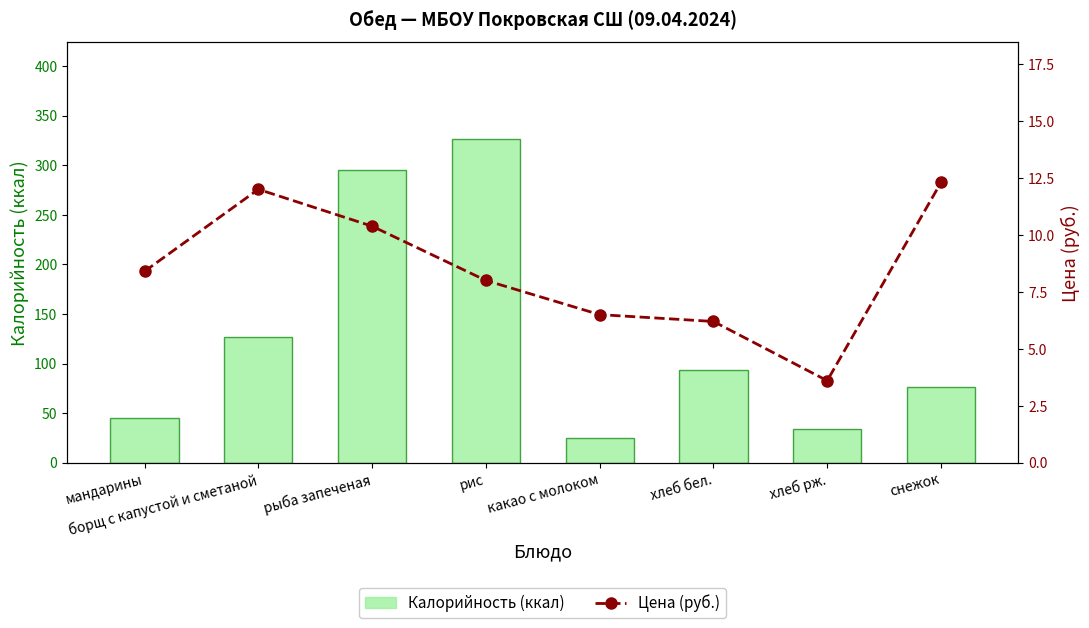

What is the label of the 6th bar from the right?

рыба запеченая